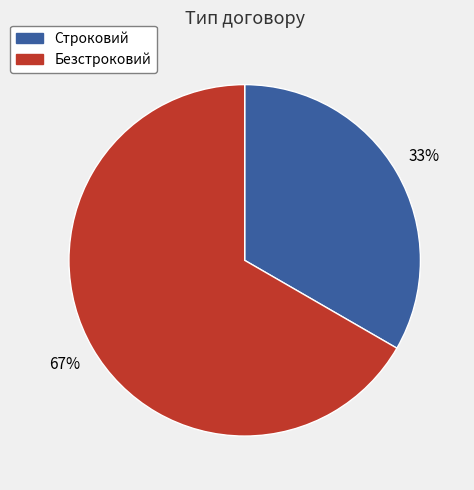

Rank the categories by value from lowest to highest.

Строковий, Безстроковий